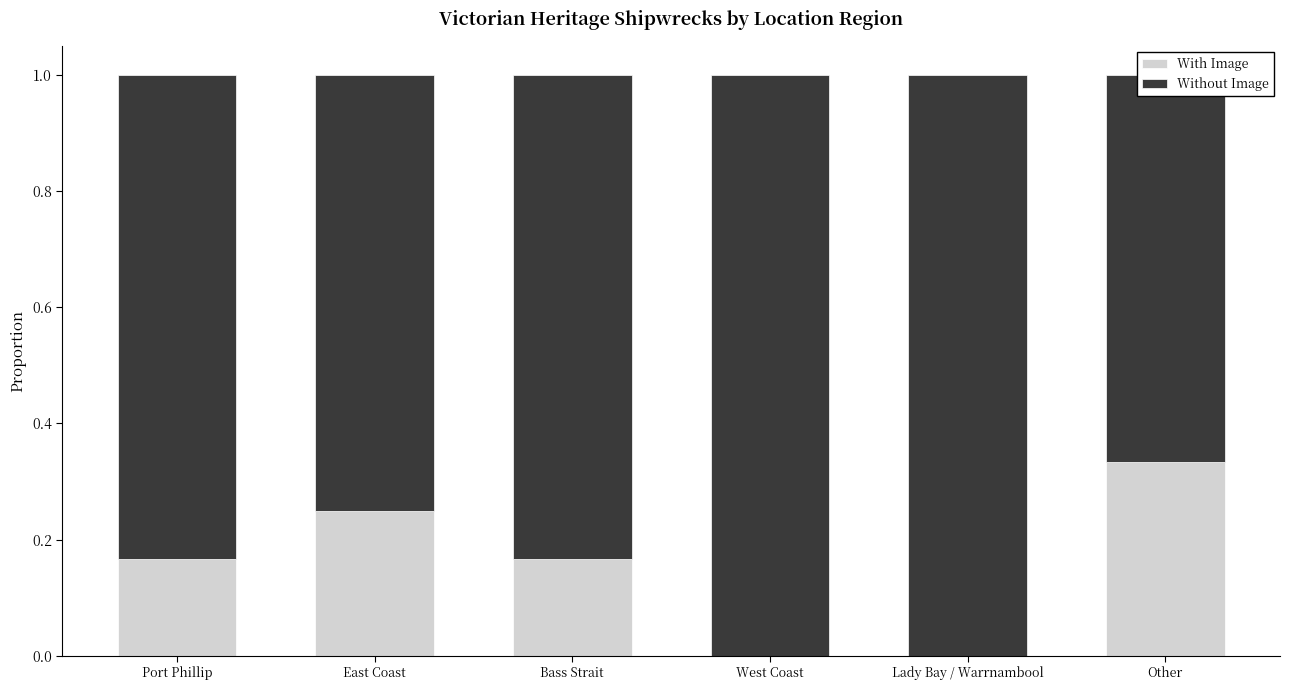

What is the value of the Without Image bar at the 3rd from the left?

0.8